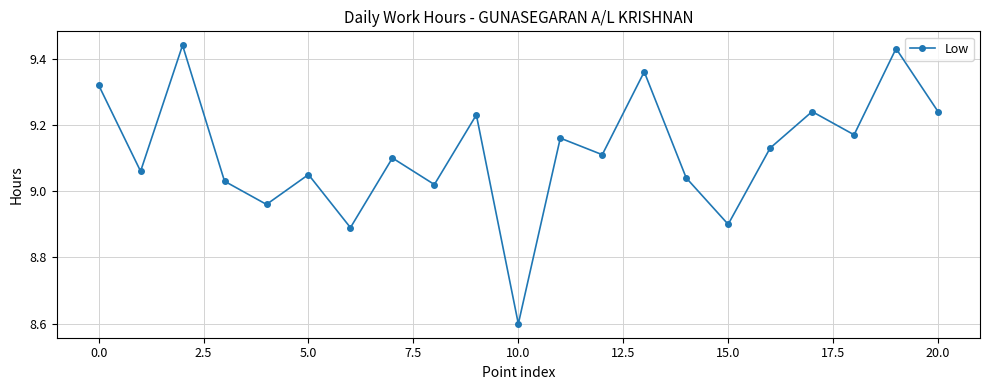

Count the number of data series in this chart.

1